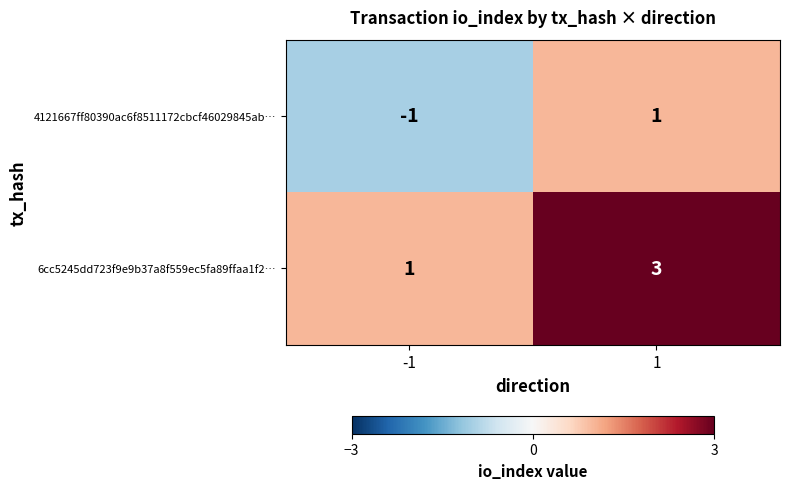

How many categories are shown in the chart?

2